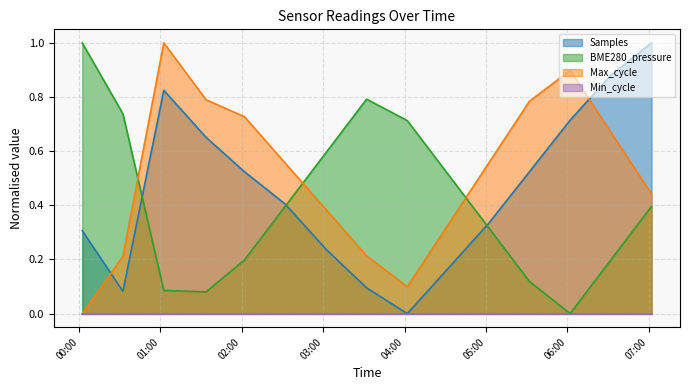

Which category has the lowest value in the Max_cycle series?

00:02